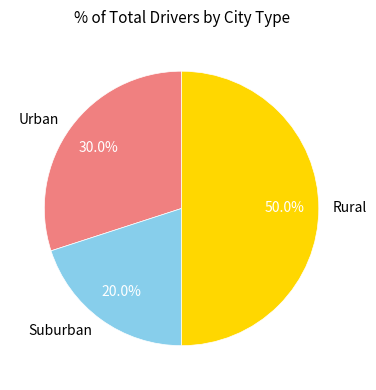

How many slices are in this pie chart?

3